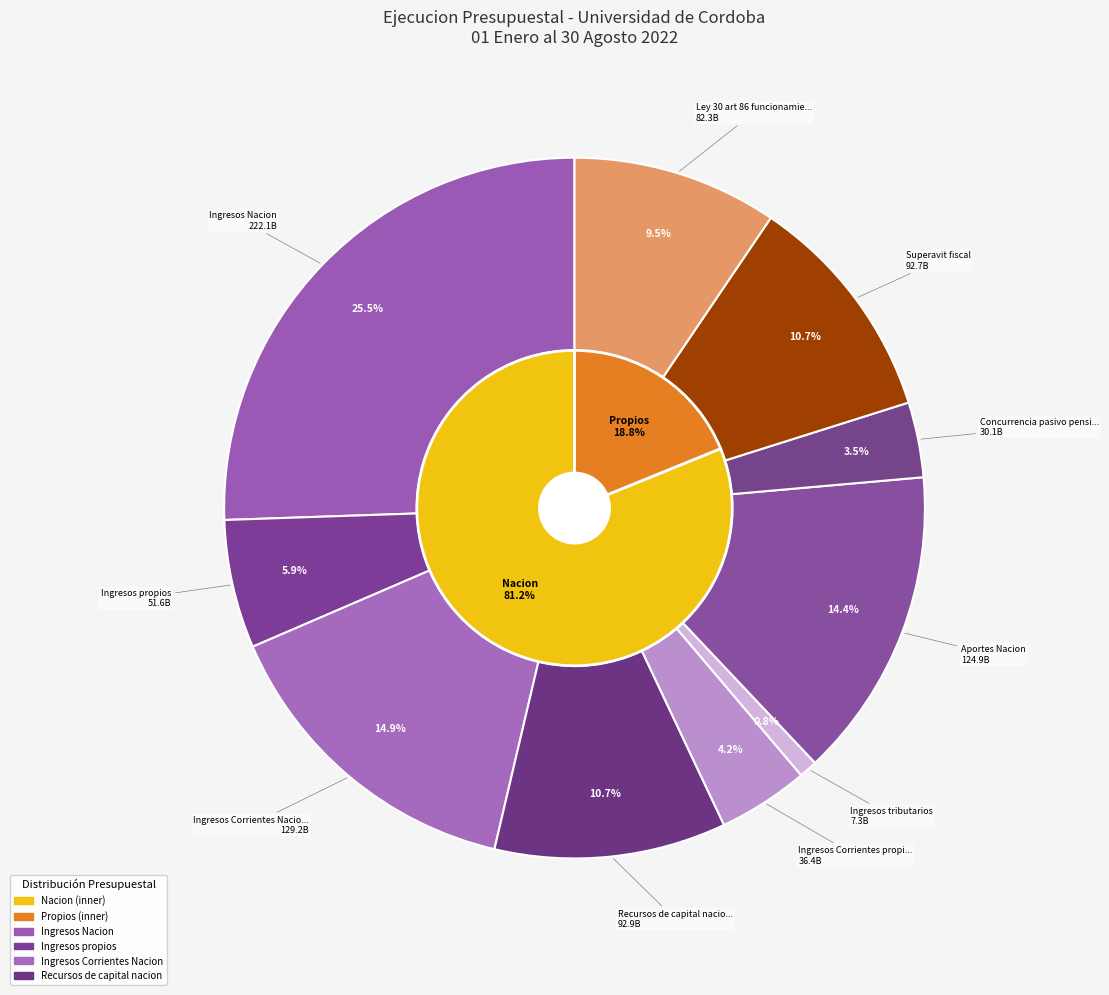

The Superavit fiscal slice represents 11% of the pie. True or false?

True